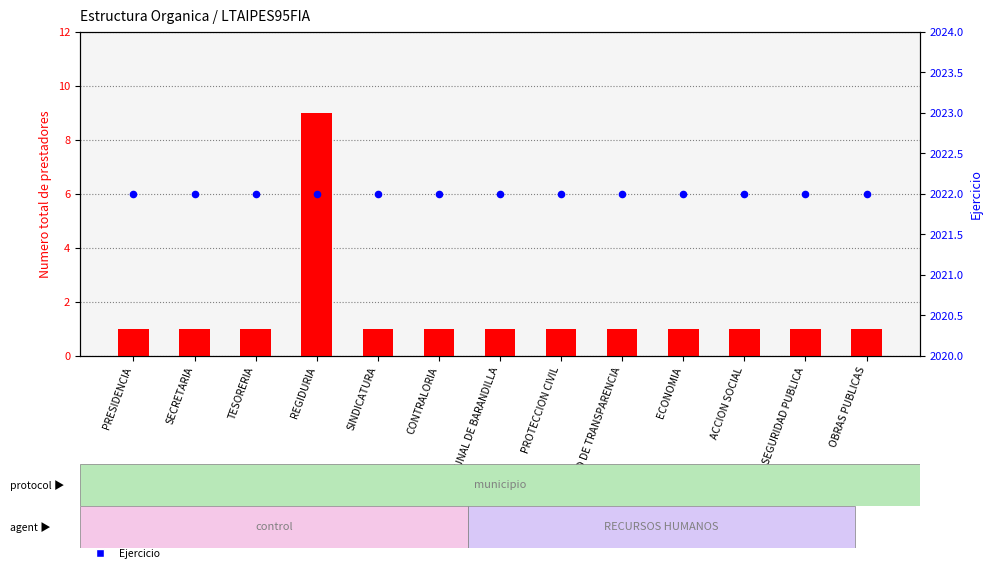

Which series has the largest total across all categories?

Ejercicio